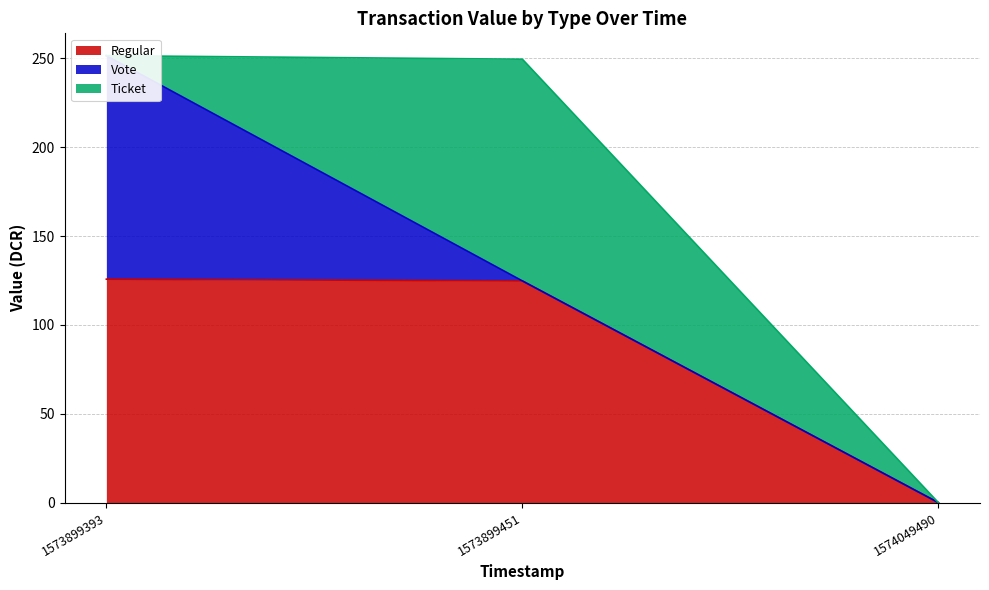

The value of Regular at 1574049490 is 0.0. True or false?

True